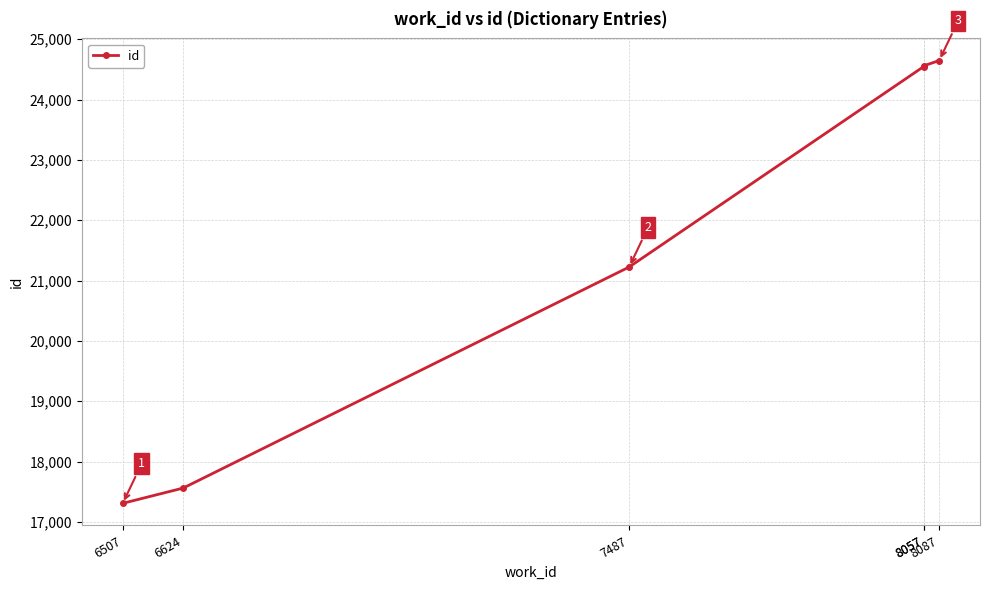

Which has a higher value, 8087 or 6507?

8087